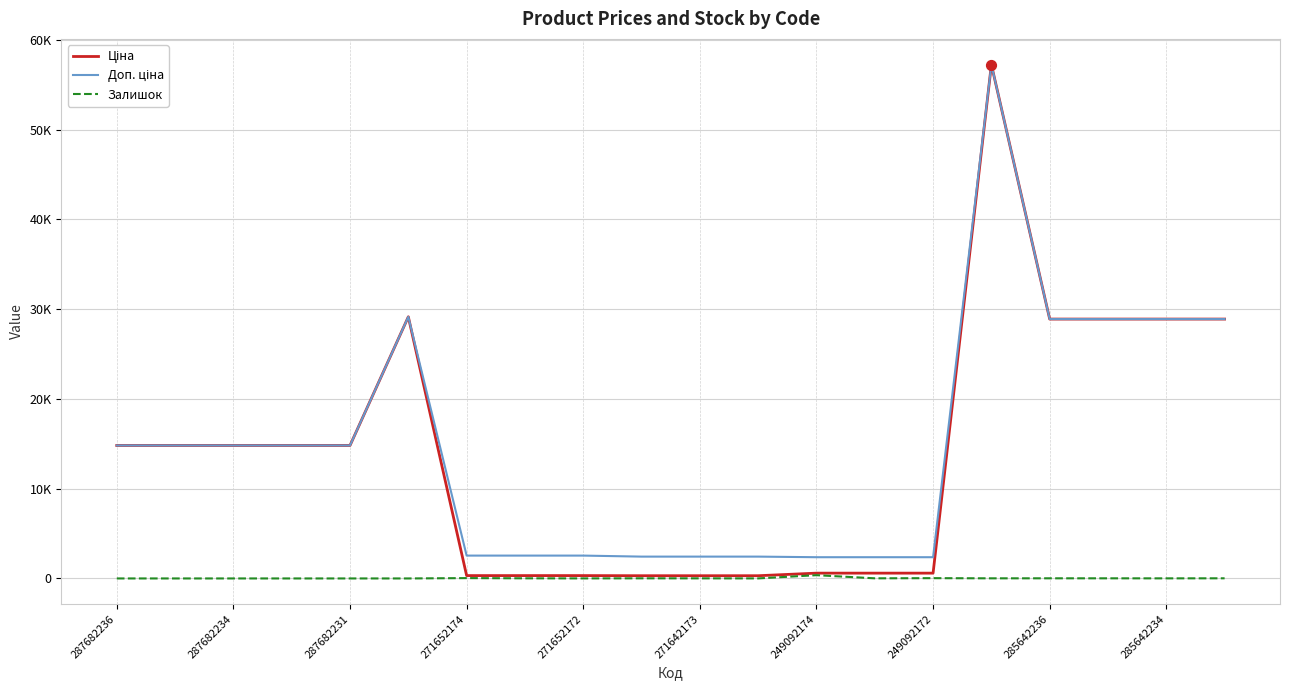

Which series has the largest total across all categories?

Доп. ціна